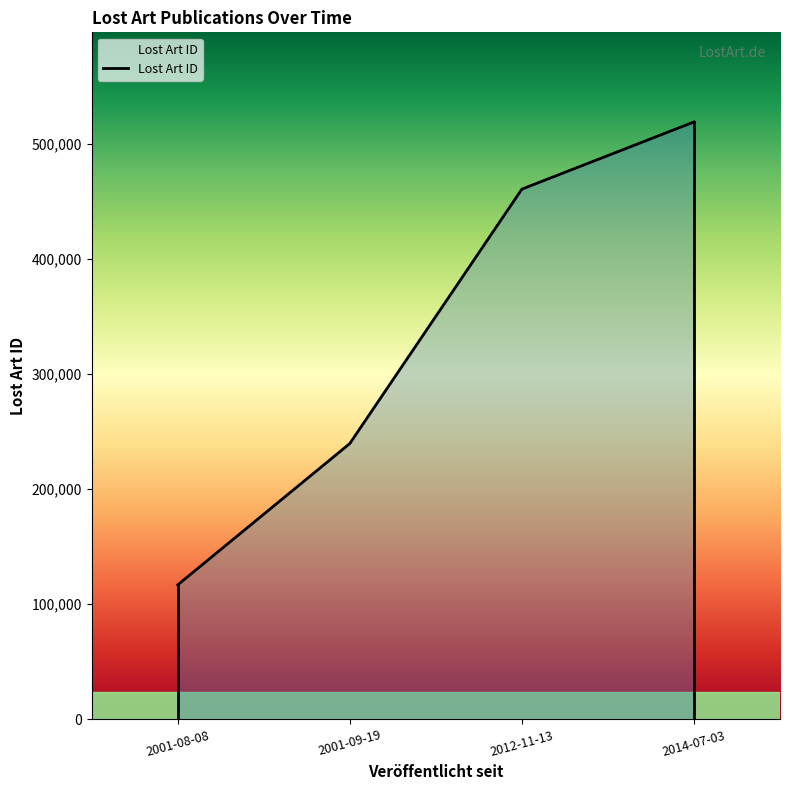

True or false: the data shows 102539 at 2001-09-19.

False